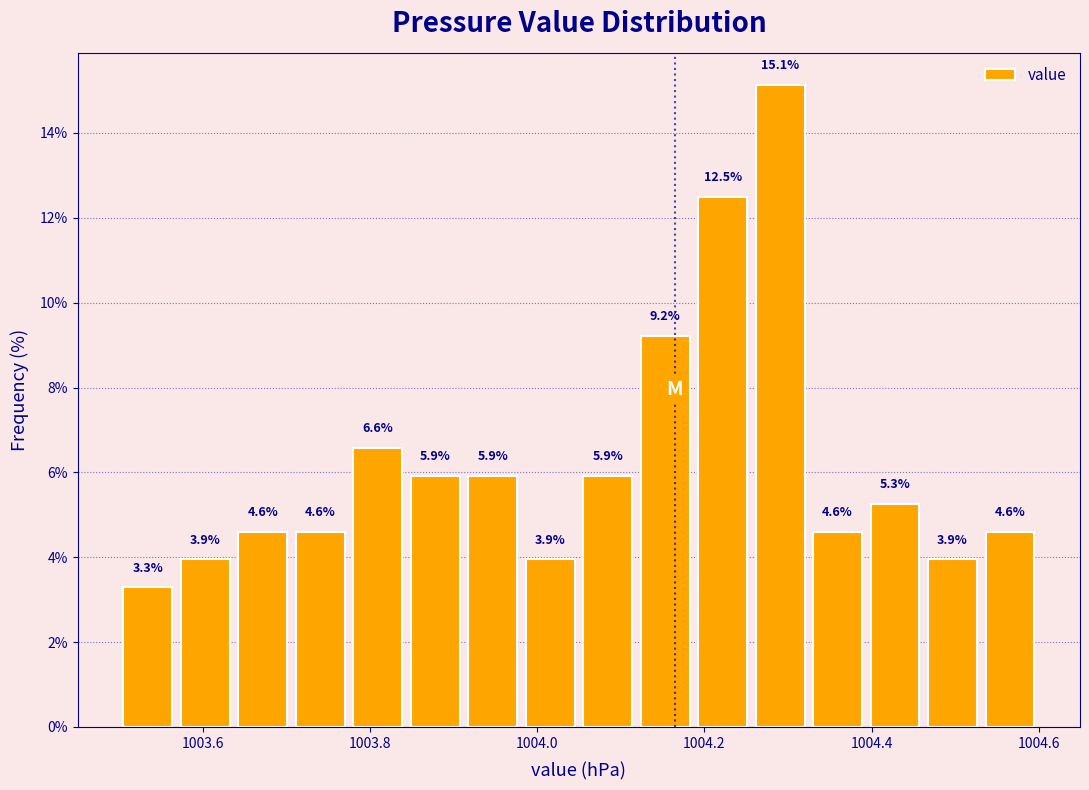

Read against the x-axis, roughly where is the centre of the tallest bar?

1004.30